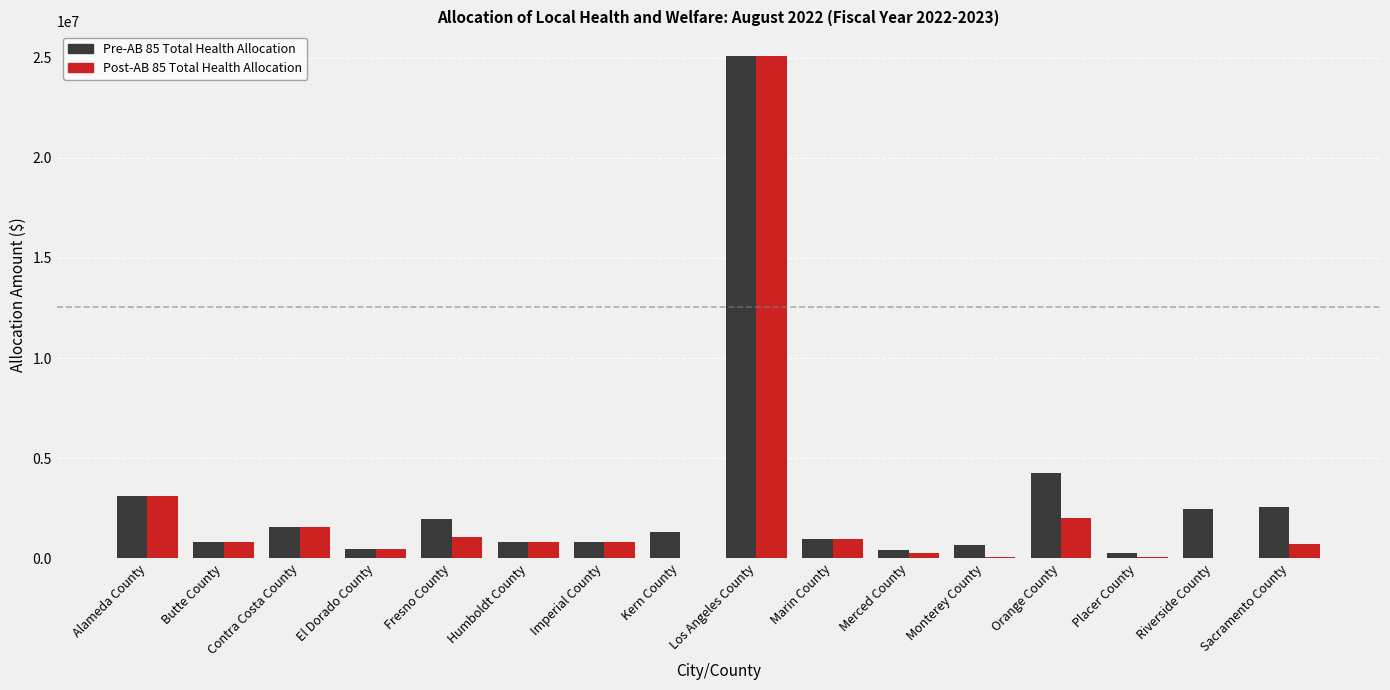

Is the value of Post-AB 85 Total Health Allocation at Alameda County greater than the value of Pre-AB 85 Total Health Allocation at Monterey County?

Yes